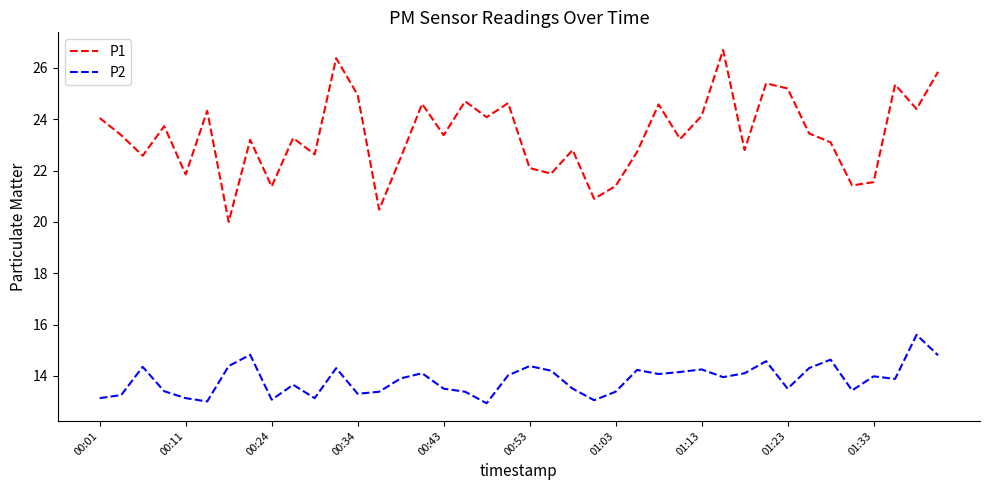

List the series in order of their peak value, lowest first.

P2, P1